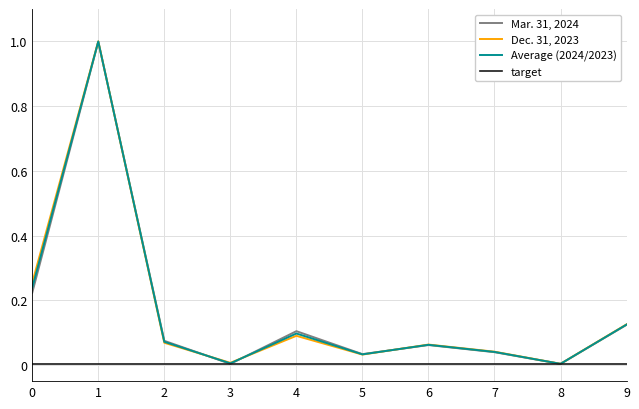

After their last crossing, which series has the higher values: Mar. 31, 2024 or Dec. 31, 2023?

Dec. 31, 2023